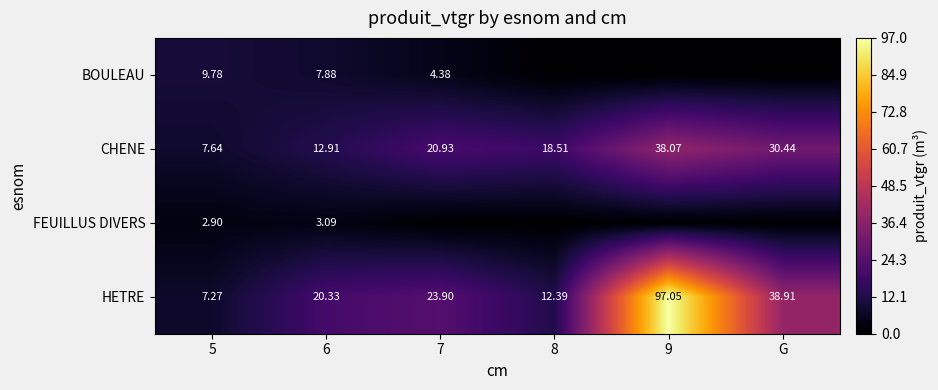

At which label is HETRE closest to 52?

G